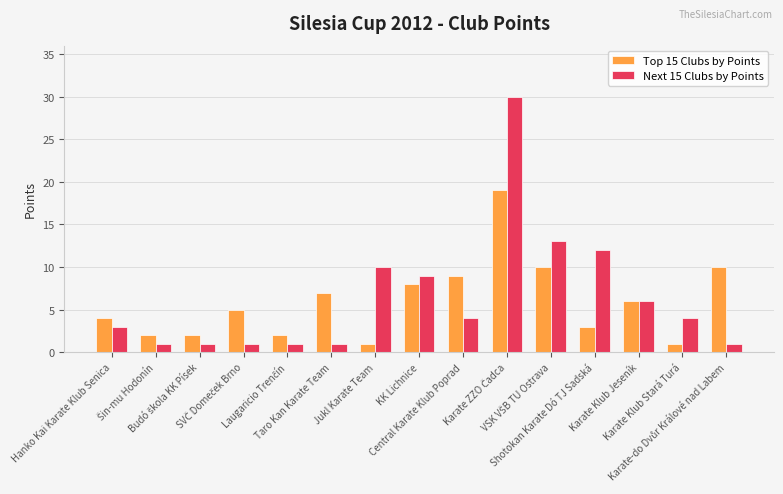

What is the difference between the second highest and minimum values in the Top 15 Clubs by Points series?

9